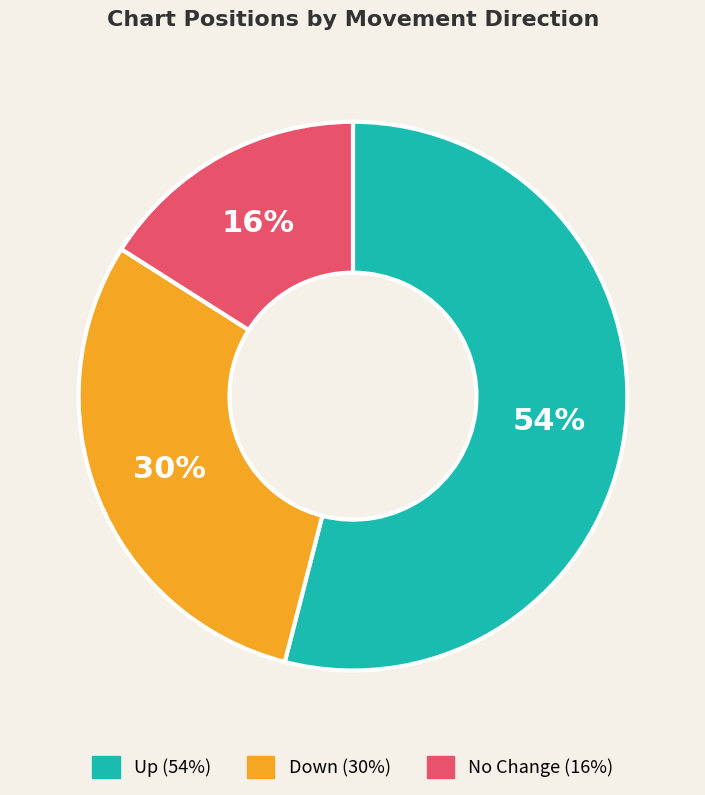

To the nearest percent, what is the average slice percentage?

33%